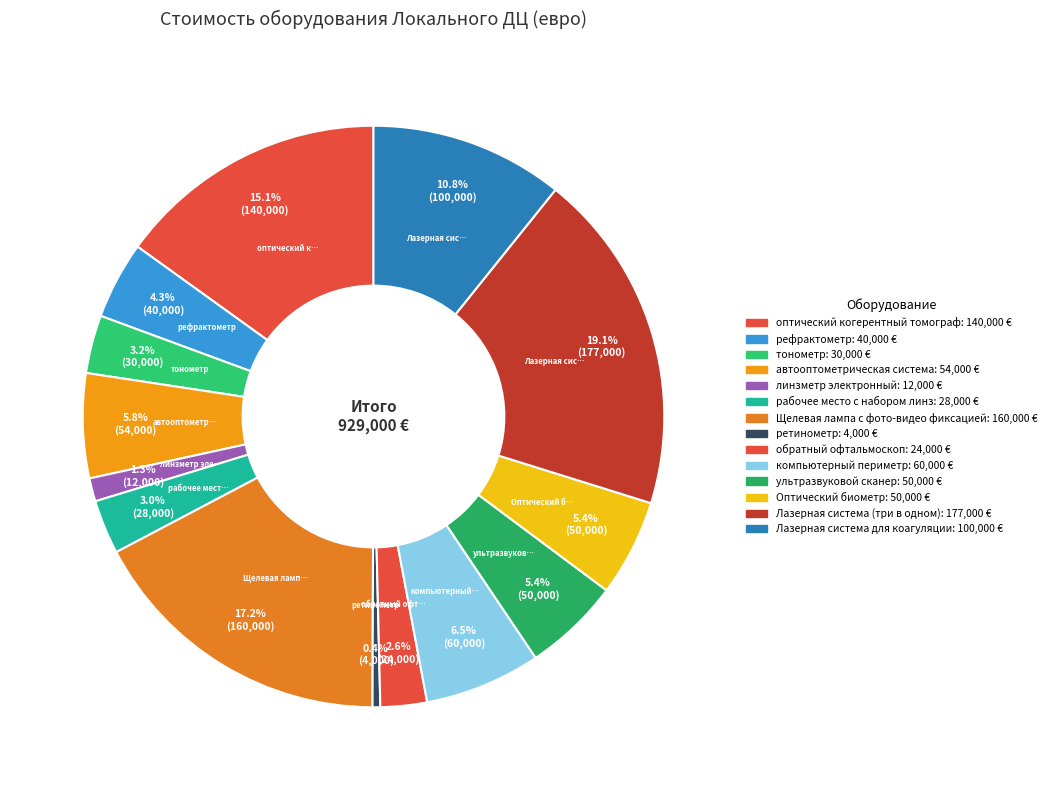

Approximately how many times larger is the value at рабочее место с набором линз compared to тонометр?

0.9